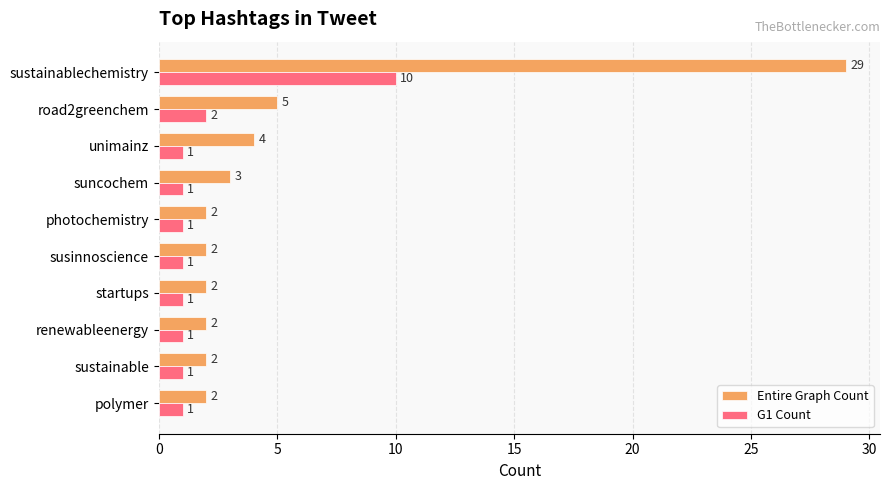

List the series in order of their peak value, lowest first.

G1 Count, Entire Graph Count